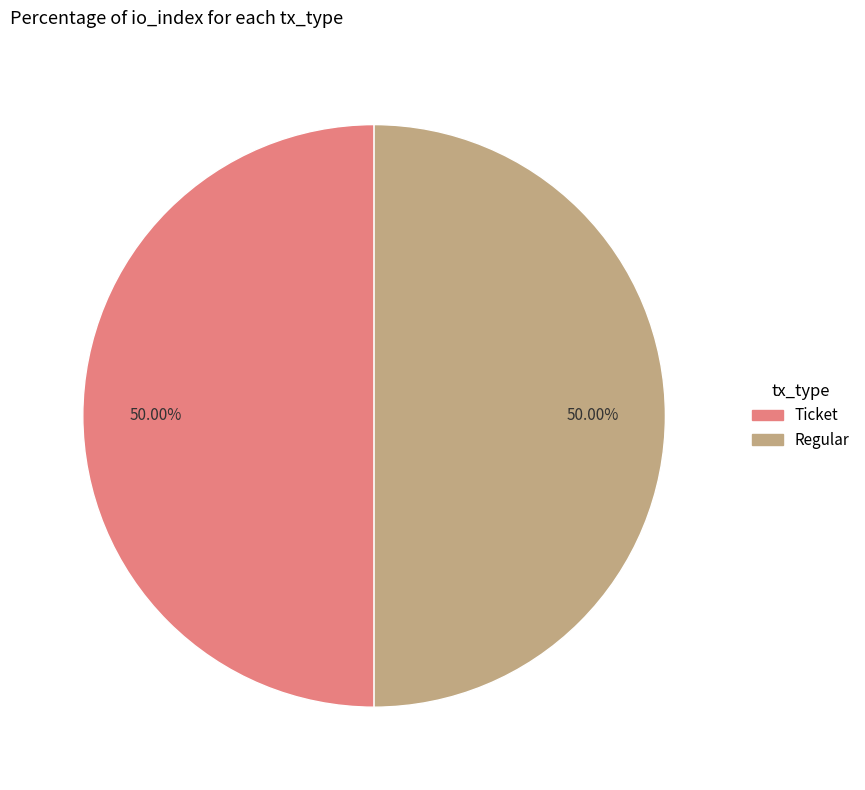

Approximately how many times larger is the value at Ticket compared to Regular?

1.0